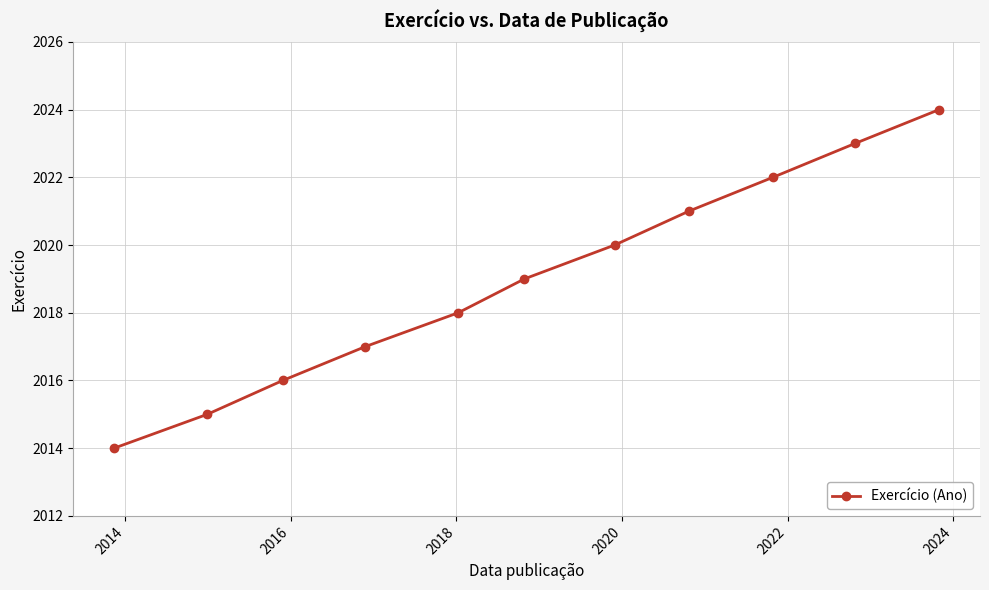

What is the value of the 9th point from the left?

2022